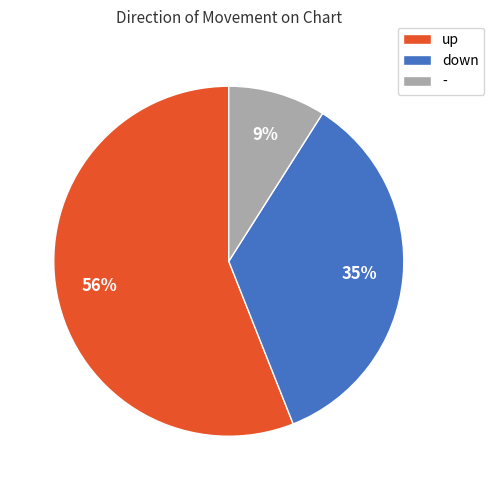

To the nearest percent, what percentage of the pie is -?

9%